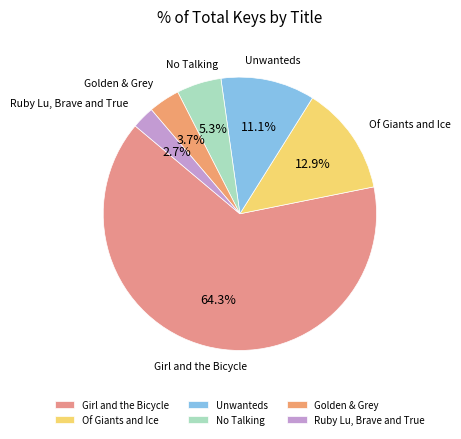

Between Unwanteds and Of Giants and Ice, which is larger?

Of Giants and Ice